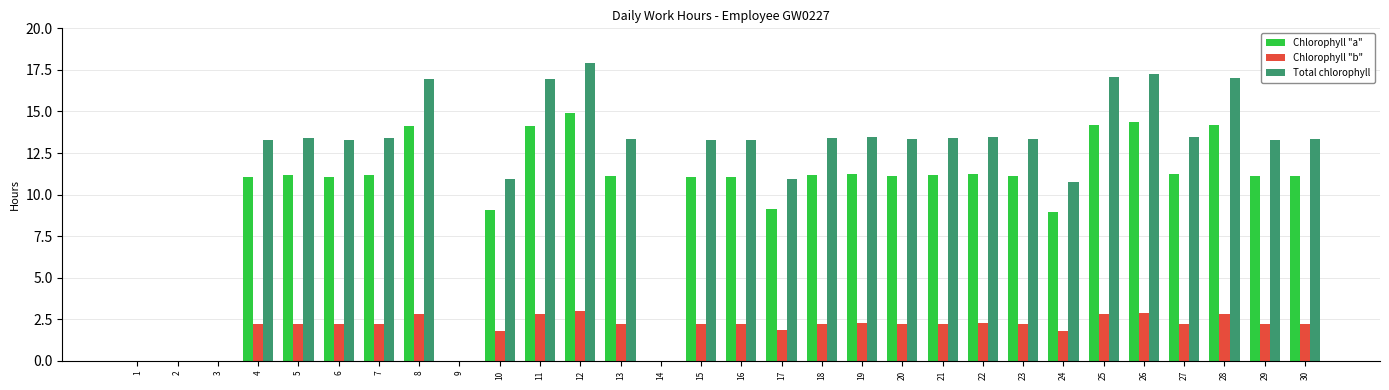

Between 5 and 28, which series saw the biggest shift?

Total chlorophyll